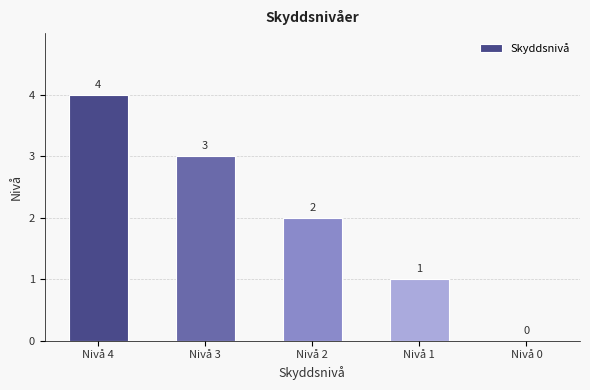

Approximately how many times larger is the value at Nivå 4 compared to Nivå 3?

1.3